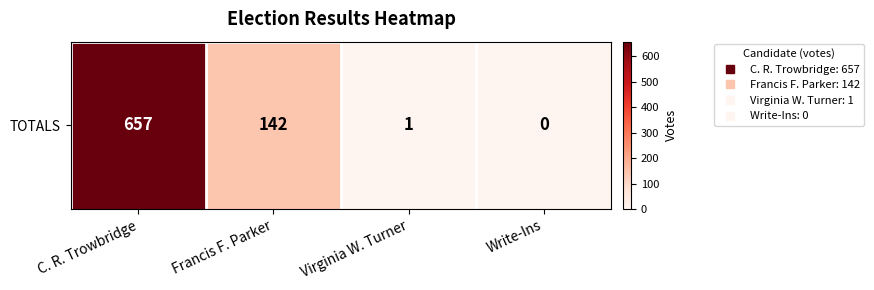

Where is the data nearest to the value 328?

Francis F. Parker